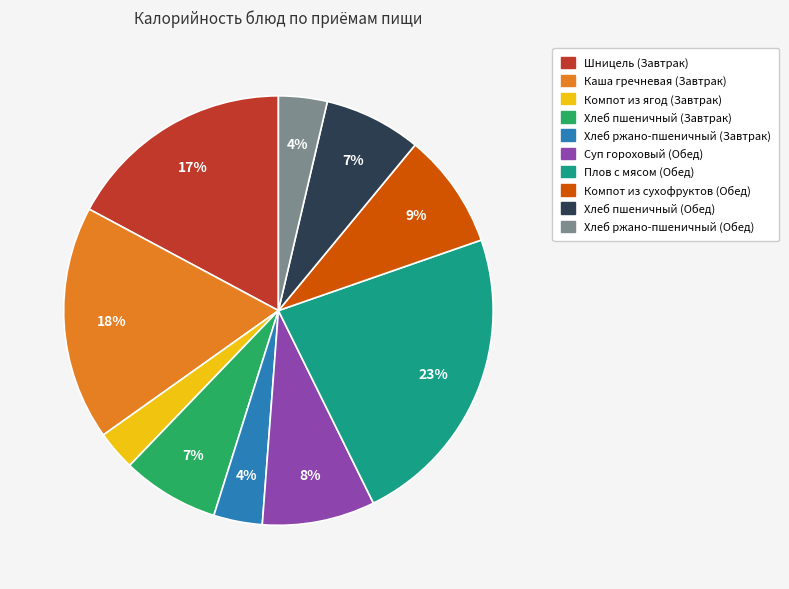

To the nearest percent, what percentage of the pie is Шницель (Завтрак)?

17%